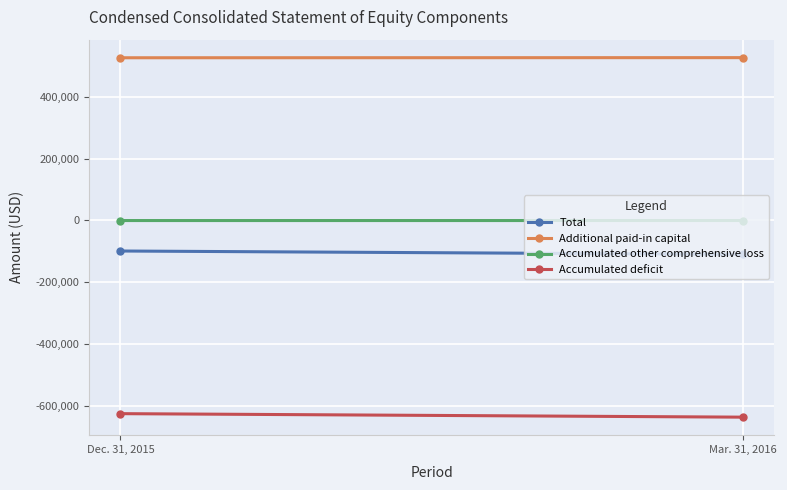

How many Accumulated other comprehensive loss values are between -220 and -175?

2